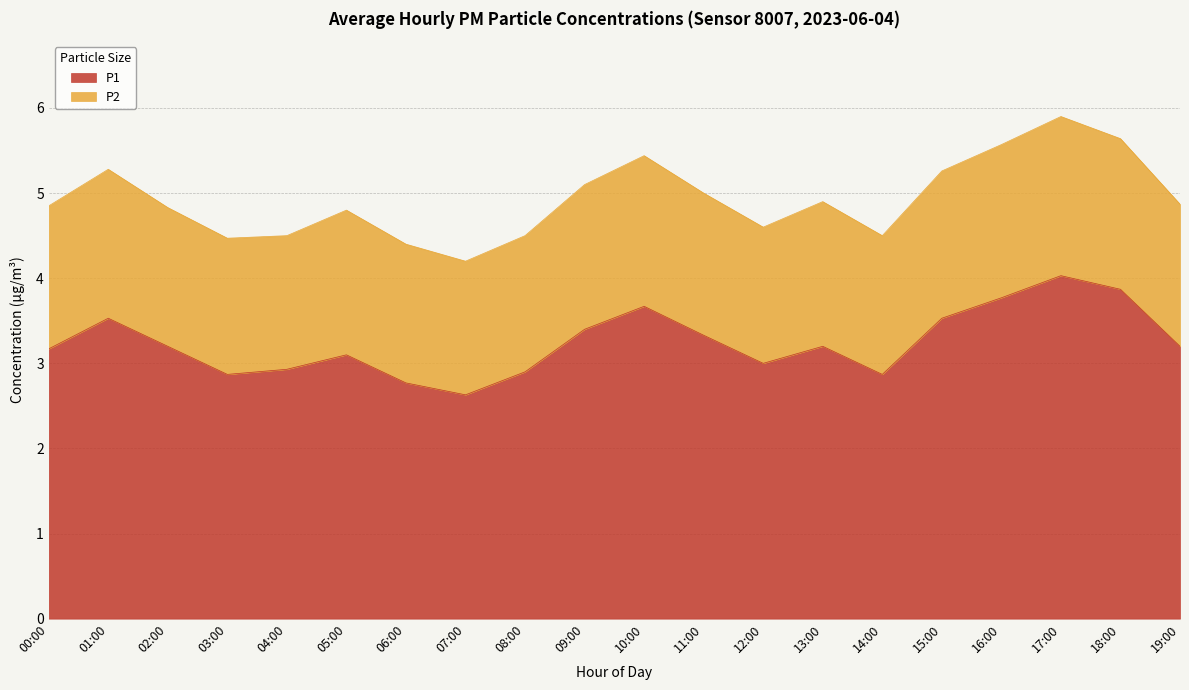

What is the difference between the maximum and minimum values?

1.4